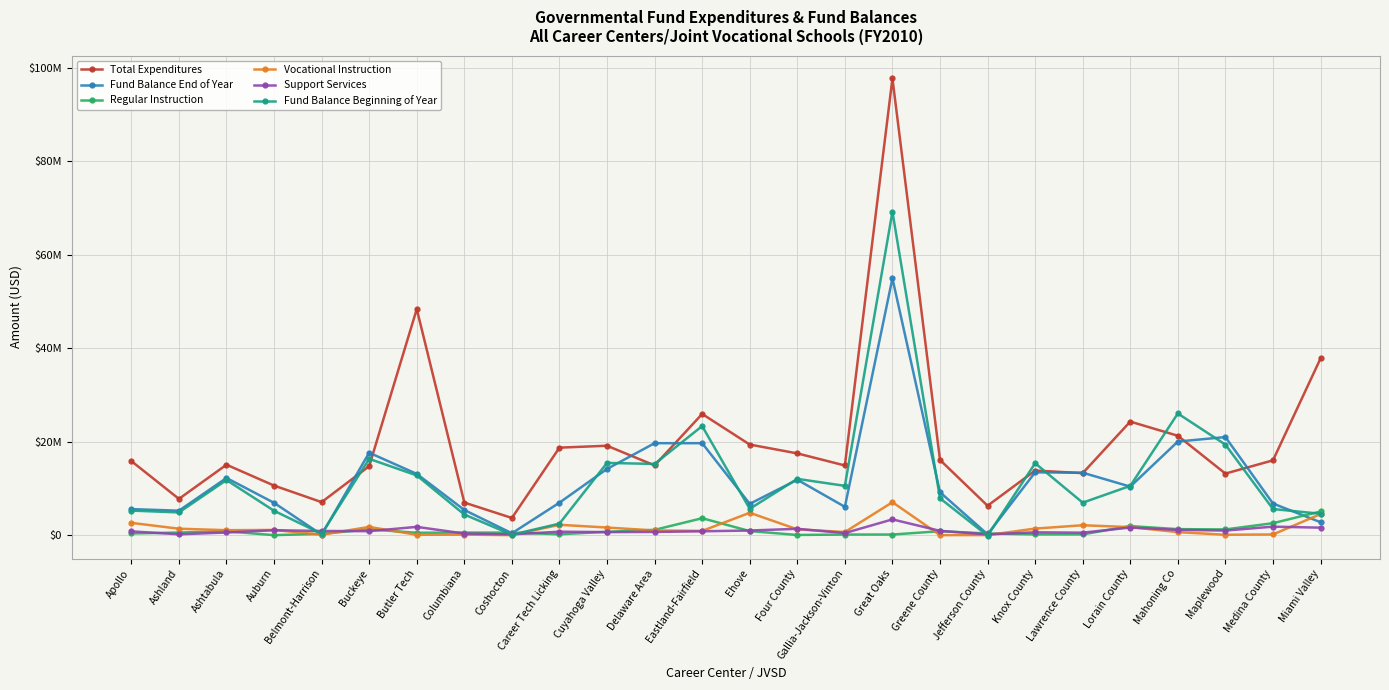

Which series has the largest total across all categories?

Total Expenditures